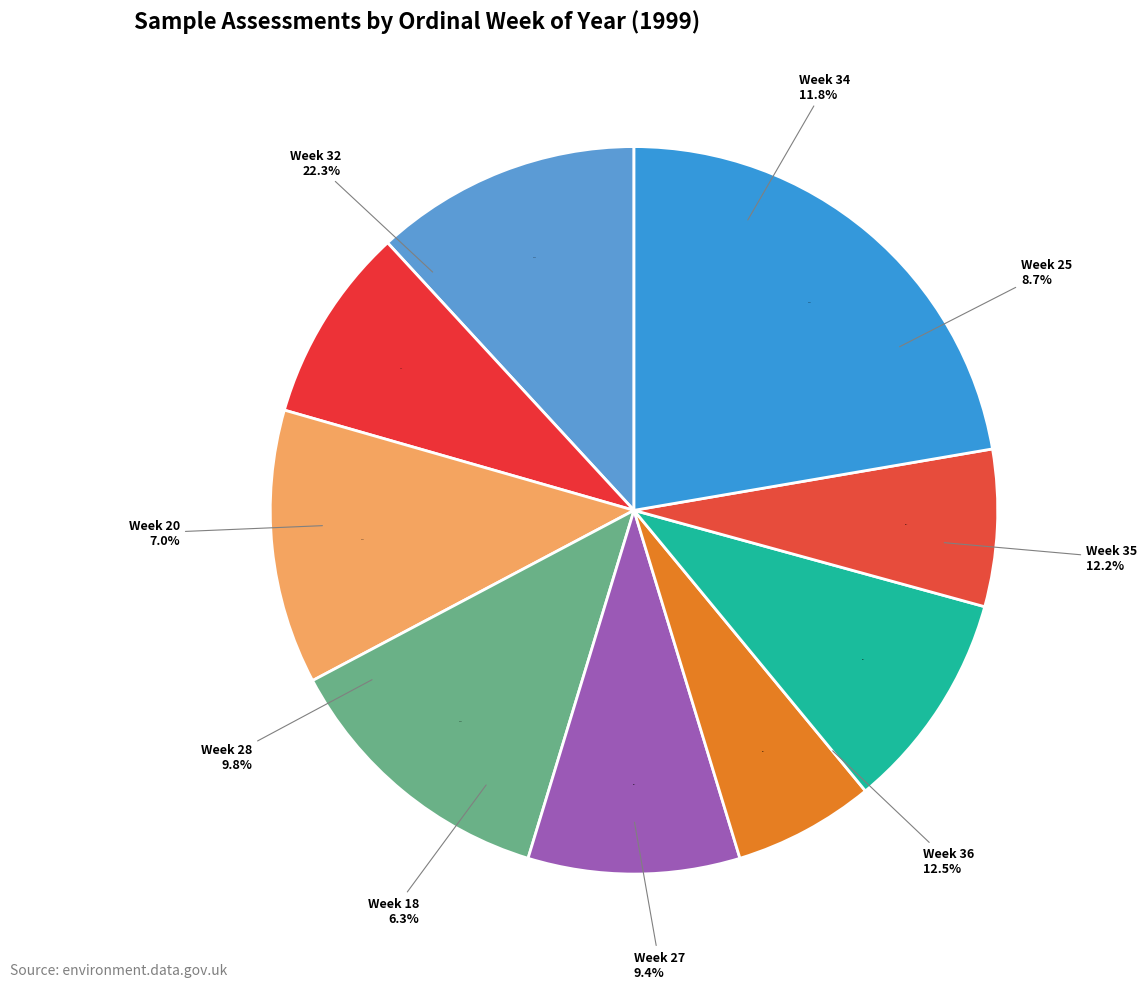

Count the number of slices in the pie.

9